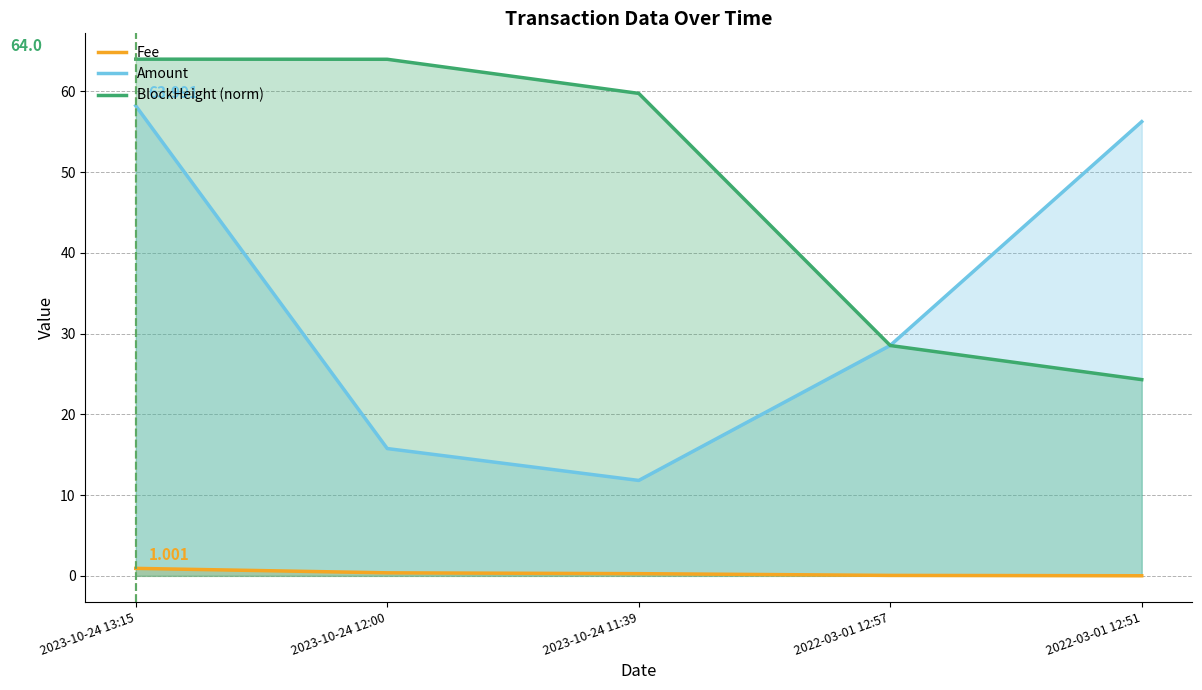

Is the value of Fee at 2022-03-01 12:57 greater than the value of Amount at 2023-10-24 12:00?

No